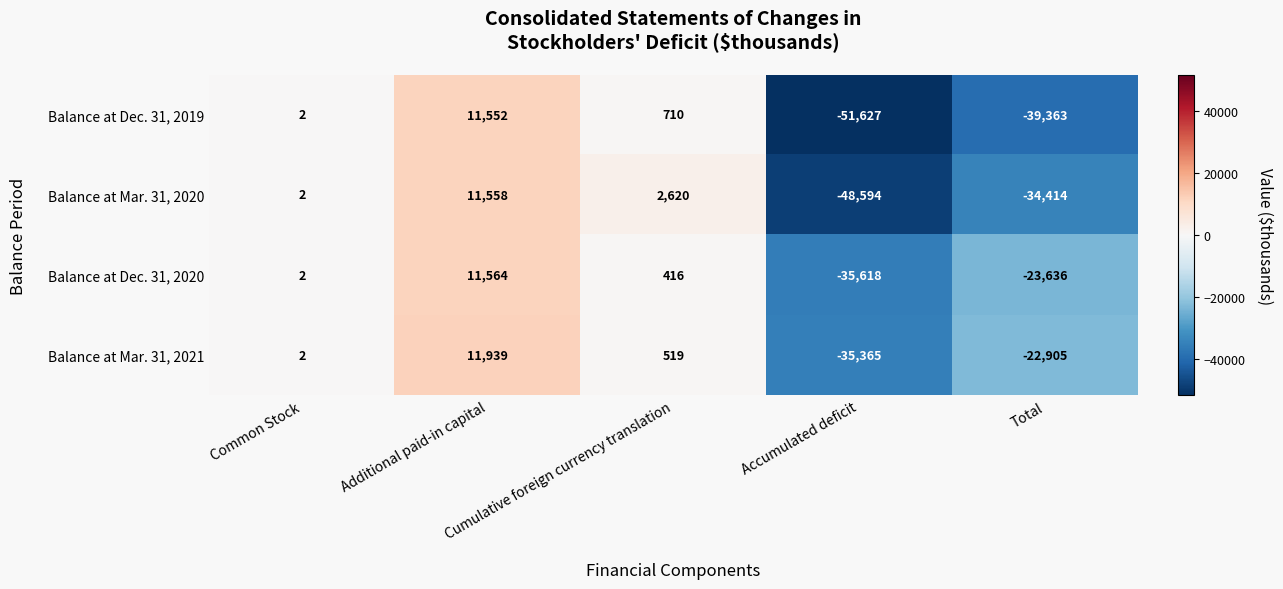

What is the sum of the Balance at Dec. 31, 2020 values at Cumulative foreign currency translation and Total?

-23220